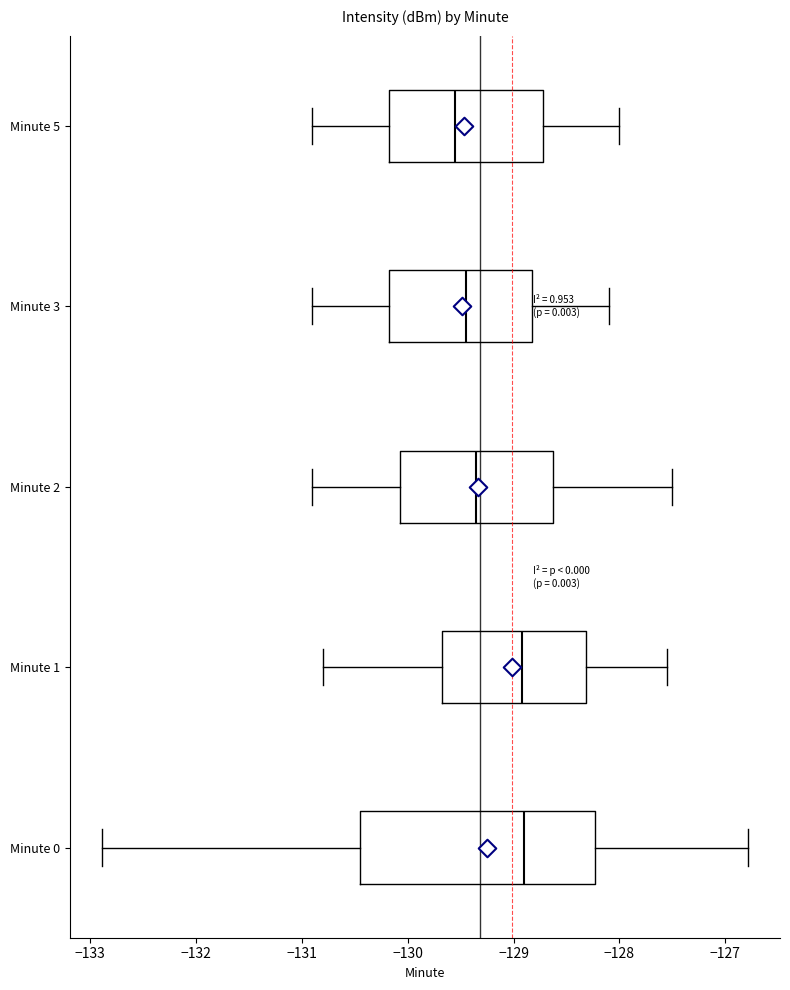

Reading bottom to top, read every box against the x-axis: the position of its median line, the range the box covers, and the ends of its whiskers. The values are not printed on the chart, so give them approximately, as read against the axis.

Minute 0: median -128.9, box -130.5 to -128.2, whiskers -132.9 to -126.8
Minute 1: median -128.9, box -129.7 to -128.3, whiskers -130.8 to -127.6
Minute 2: median -129.3, box -130.1 to -128.6, whiskers -130.9 to -127.5
Minute 3: median -129.4, box -130.2 to -128.8, whiskers -130.9 to -128.1
Minute 5: median -129.5, box -130.2 to -128.7, whiskers -130.9 to -128.0